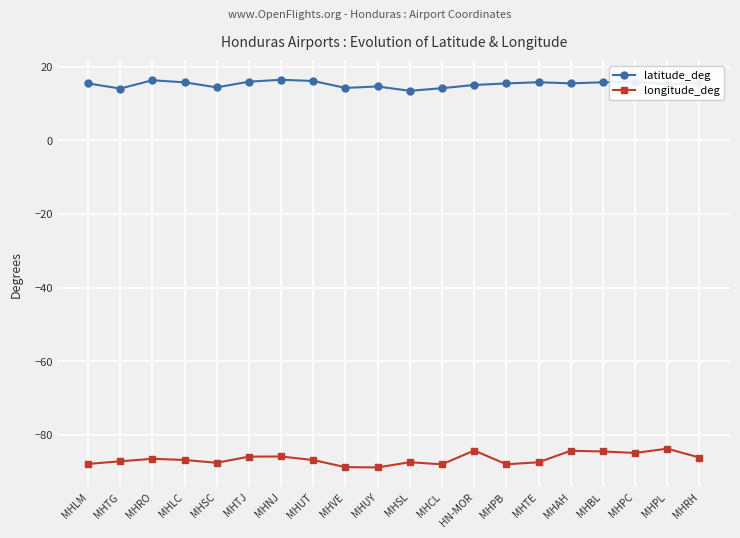

How many lines are shown in the chart?

2